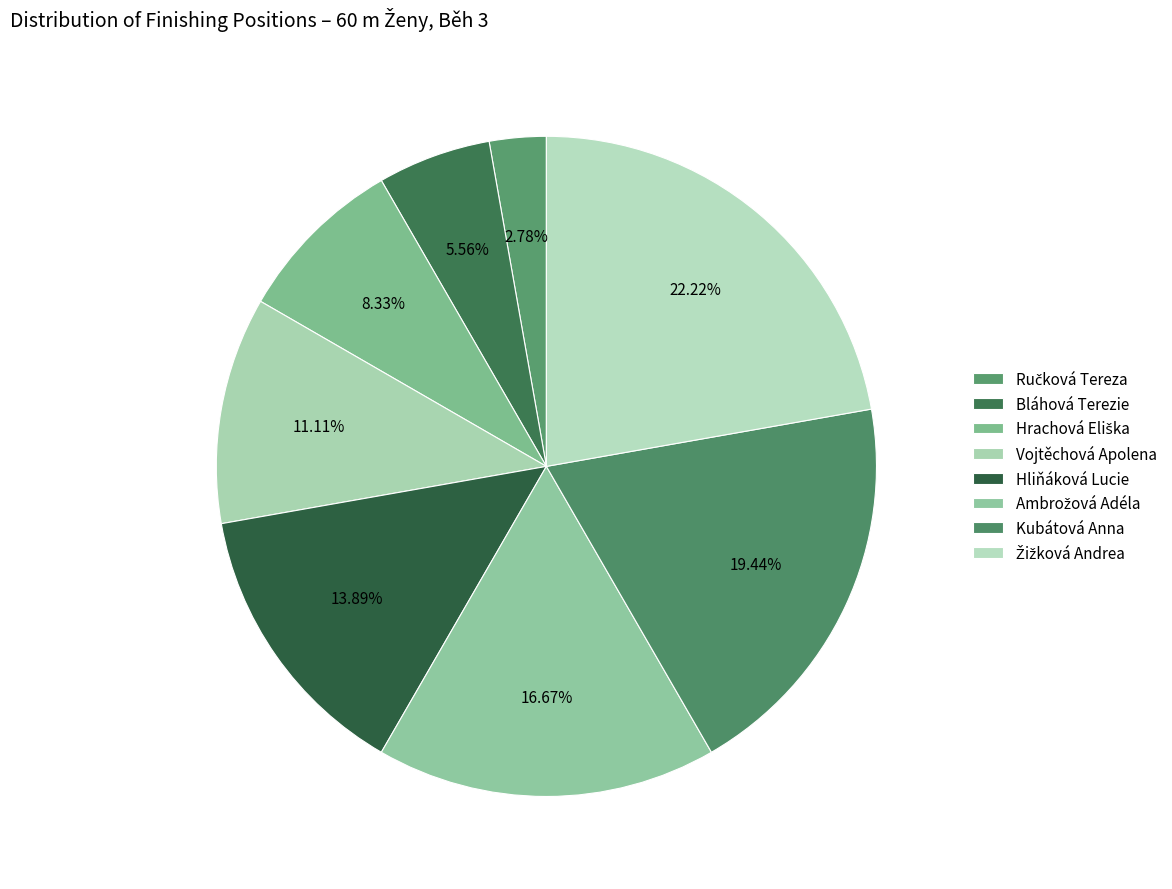

To the nearest percent, what is the difference between the largest and smallest slice percentages?

19%